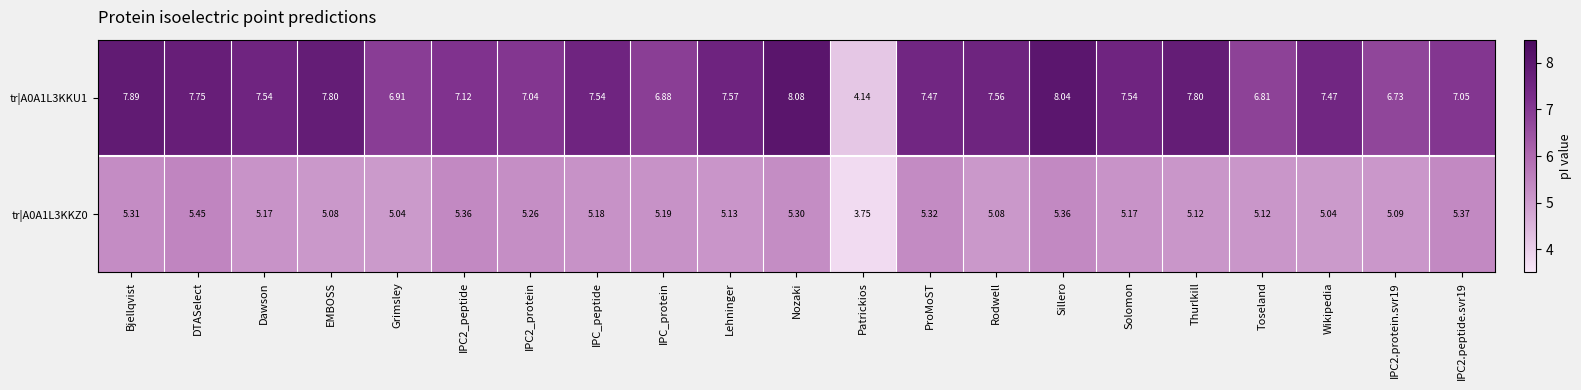

List the series in order of their overall mean, lowest first.

tr|A0A1L3KKZ0, tr|A0A1L3KKU1